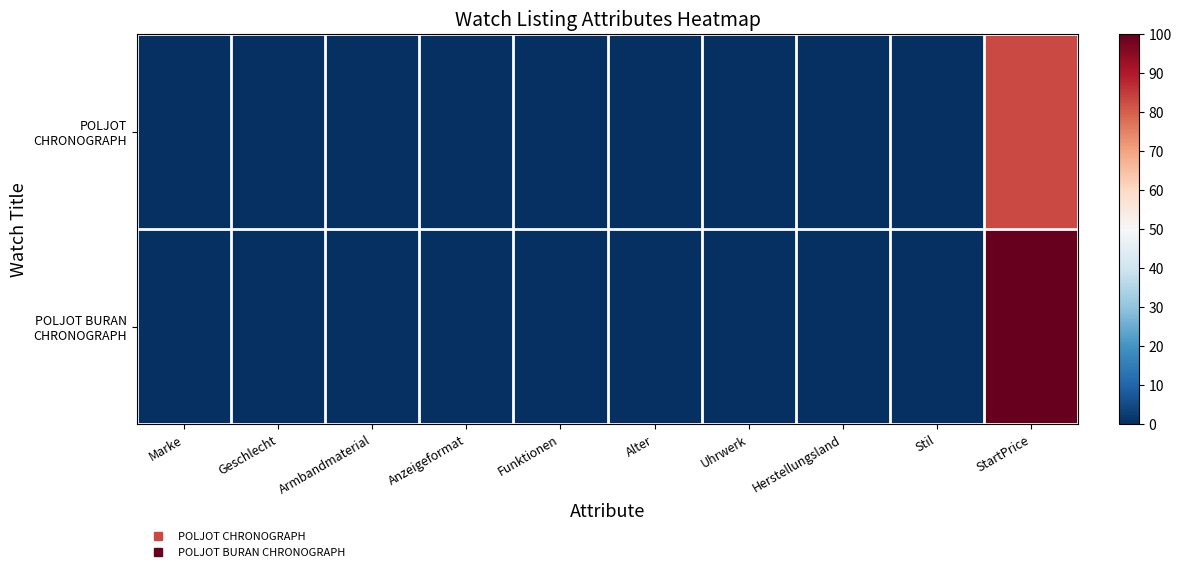

Which label corresponds to the largest value in the chart?

StartPrice